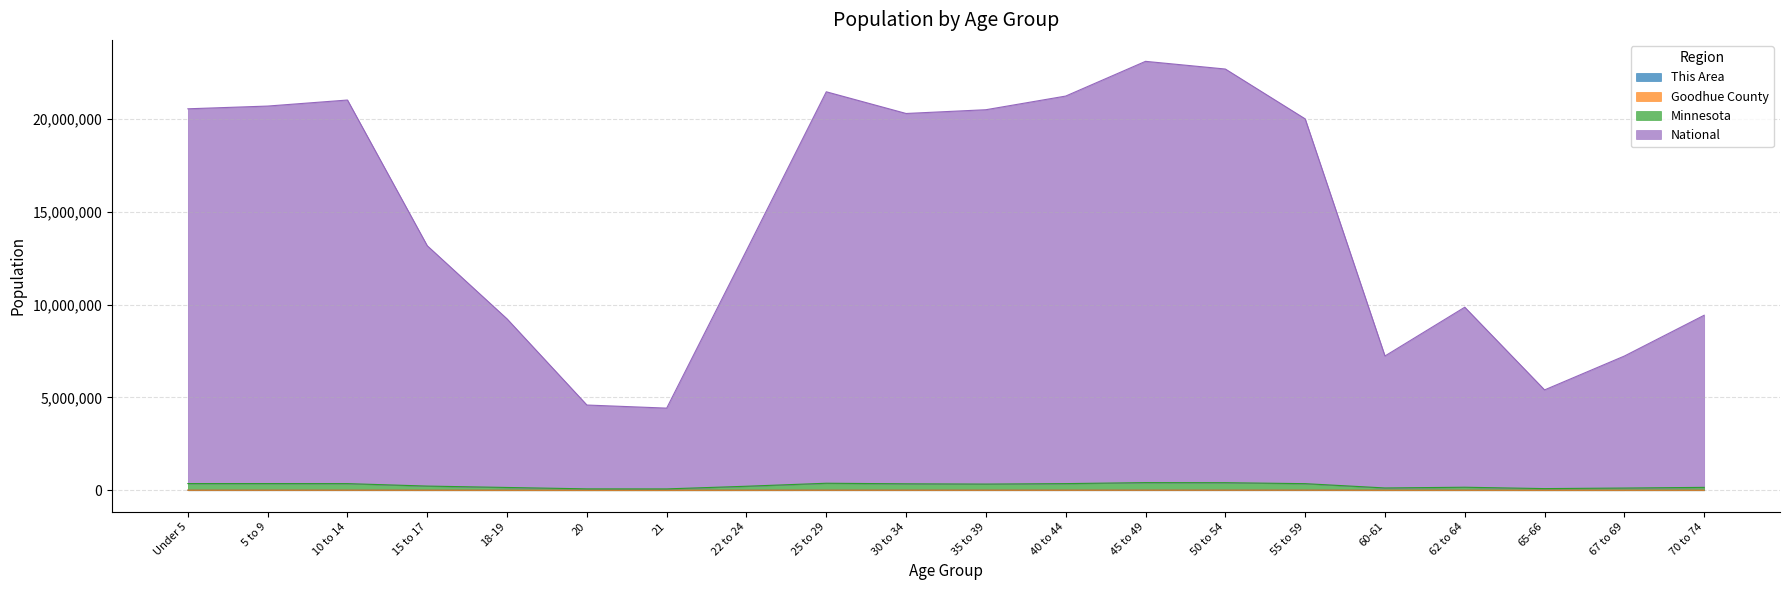

What are all the series names shown in the legend?

This Area, Goodhue County, Minnesota, National